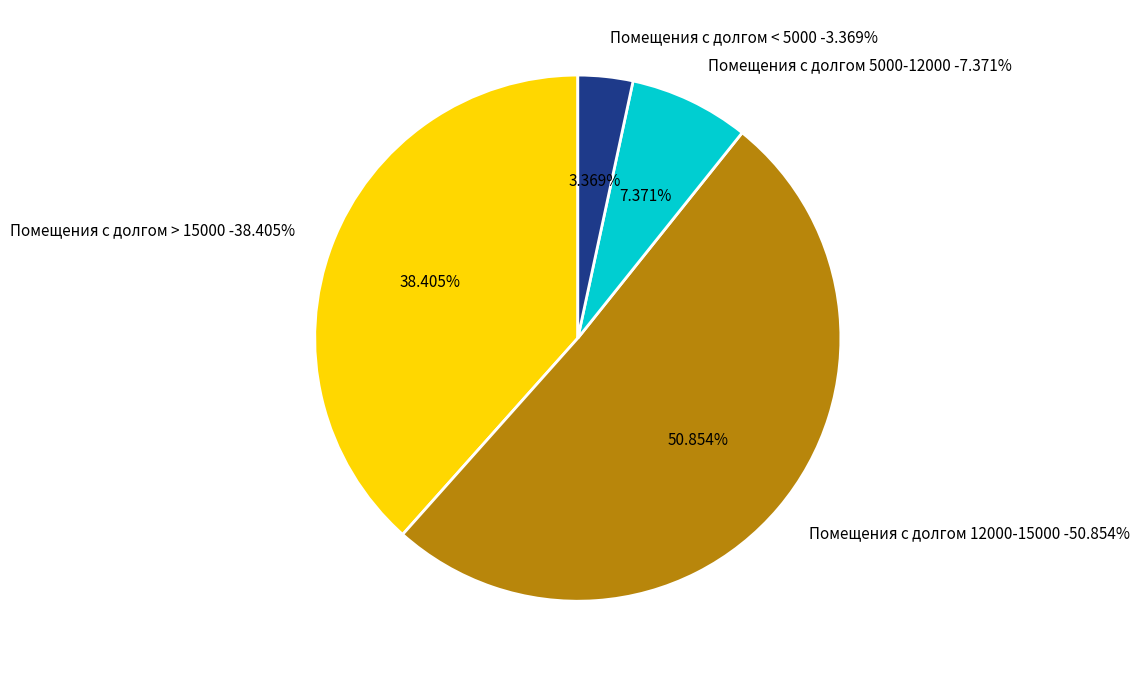

True or false: 5 accounts for 1% of the total.

False